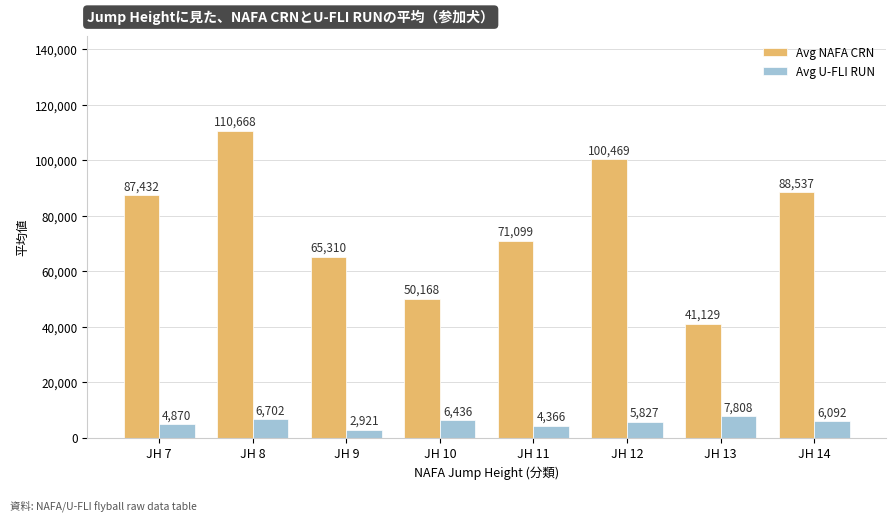

What is the sum of all Avg U-FLI RUN values?

45022